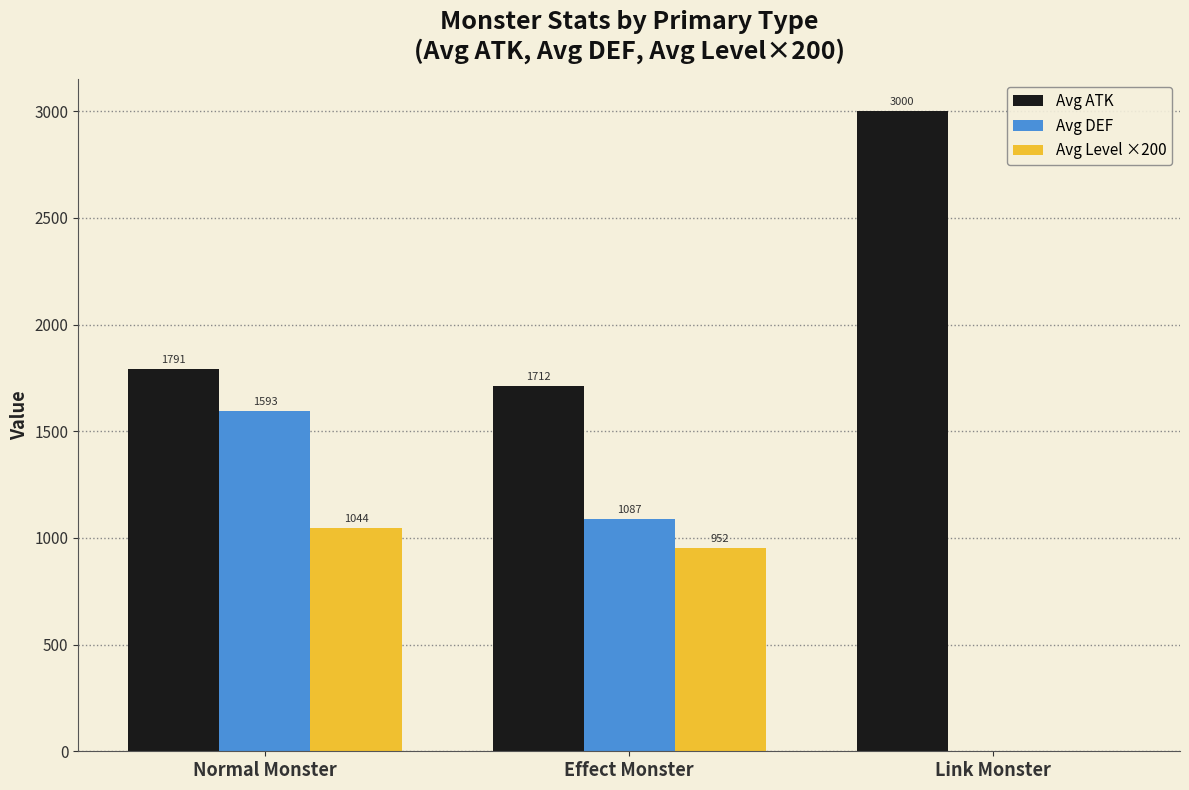

True or false: Avg DEF has a value of 1087.0 at Effect Monster.

True